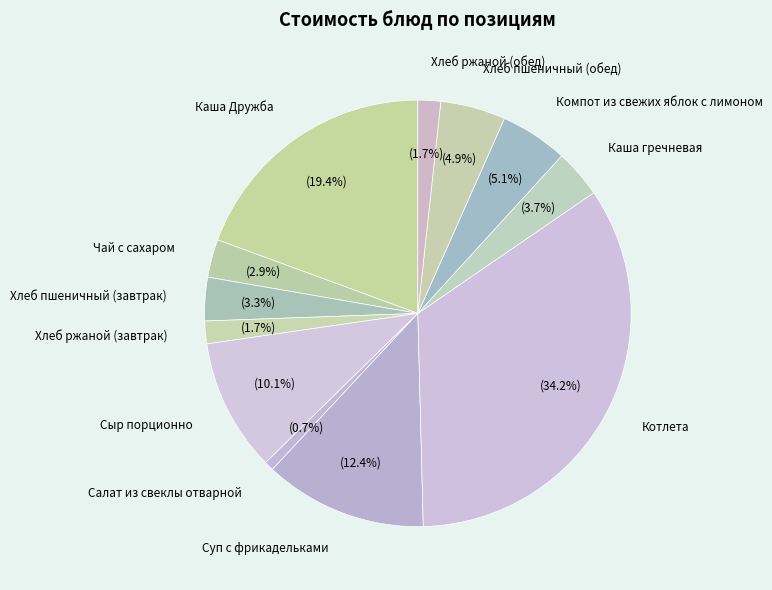

Is there a majority slice in this chart?

No